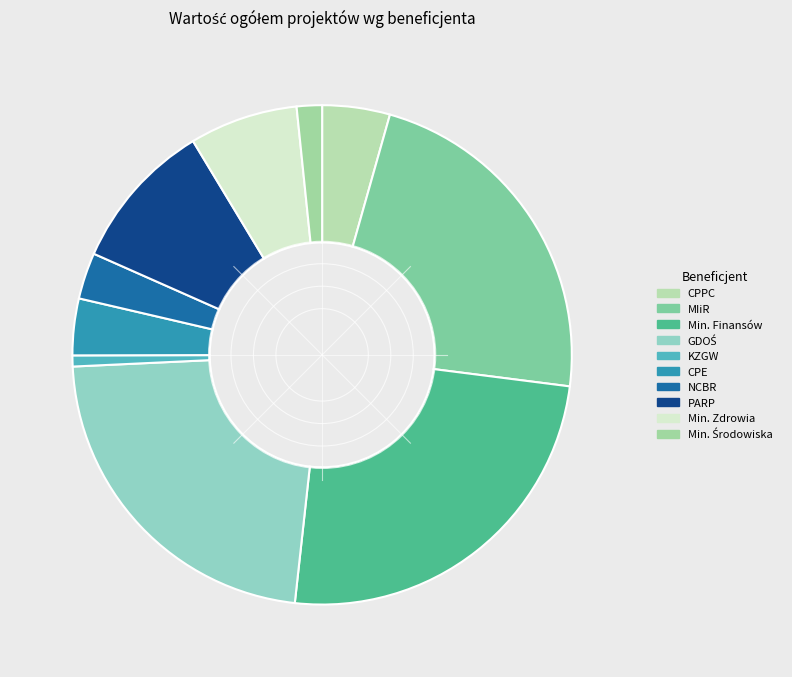

Which category has the smallest portion of the pie?

KZGW